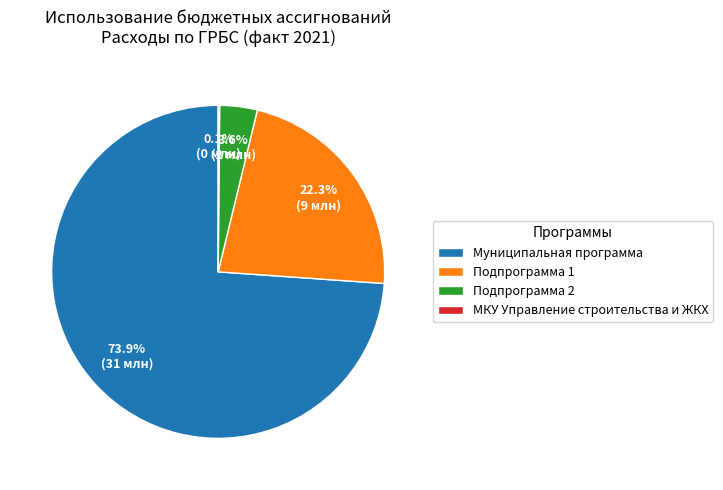

What percentage is NOT represented by Подпрограмма 2?

96.4%